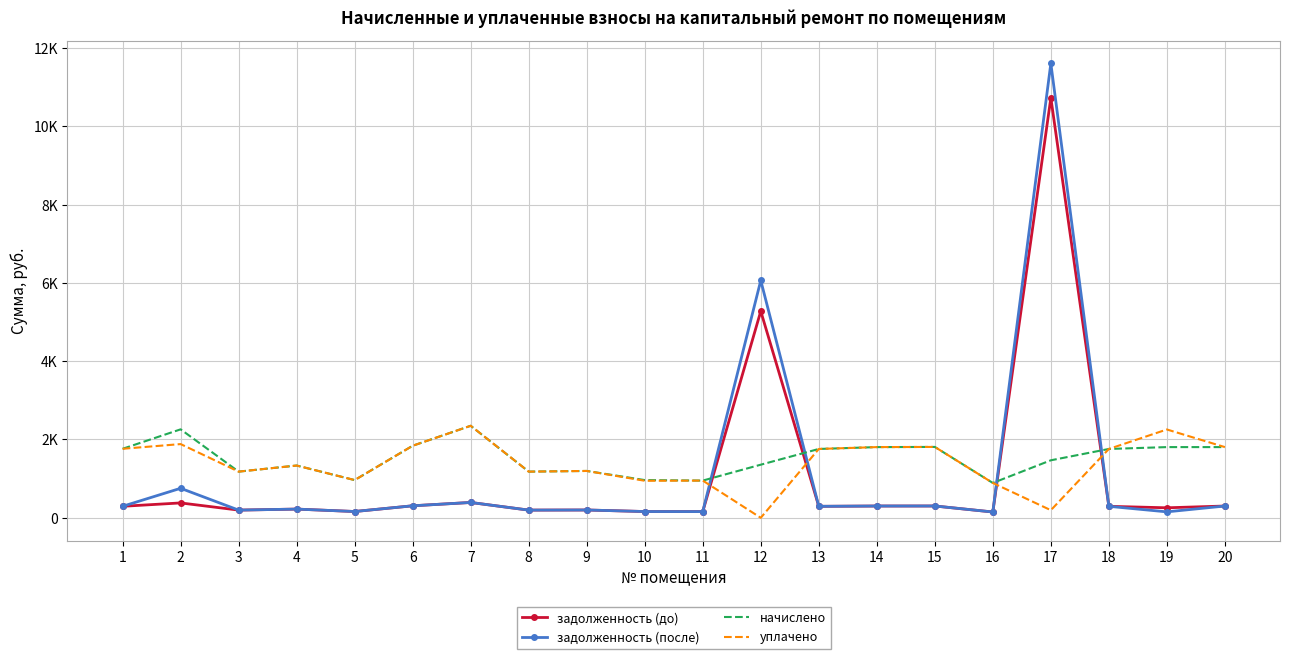

Which series has the largest range (max minus min)?

задолженность (после)